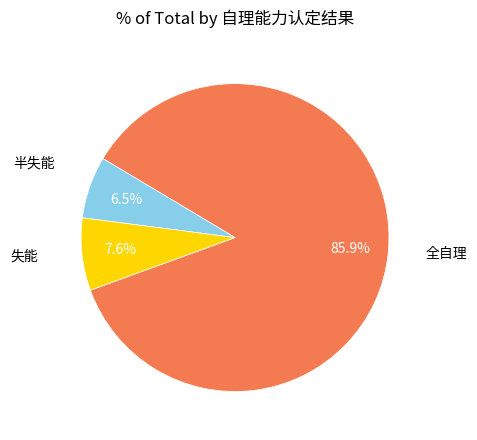

Is it true that 全自理 is 86% of the pie?

True